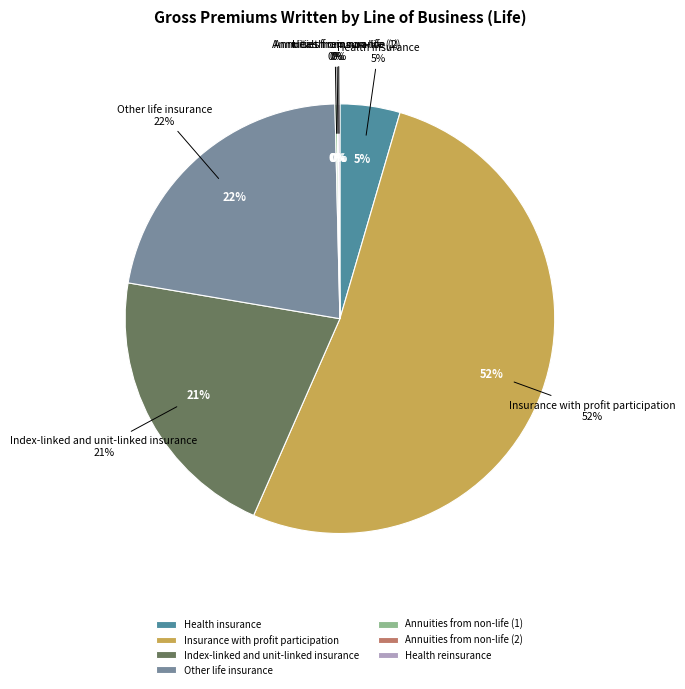

Do Index-linked and unit-linked insurance and Annuities from non-life (1) together represent more than half of the pie?

No